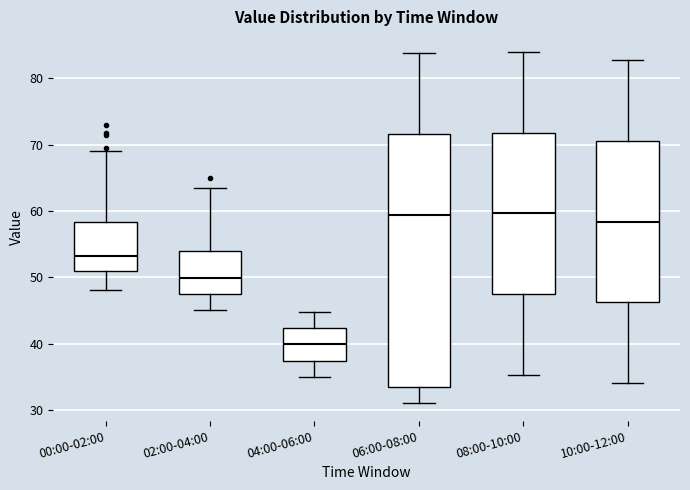

Where is the upper edge of the box for 00:00-02:00 on the y-axis? The values are not printed on the chart, so give them approximately, as read against the axis.

58